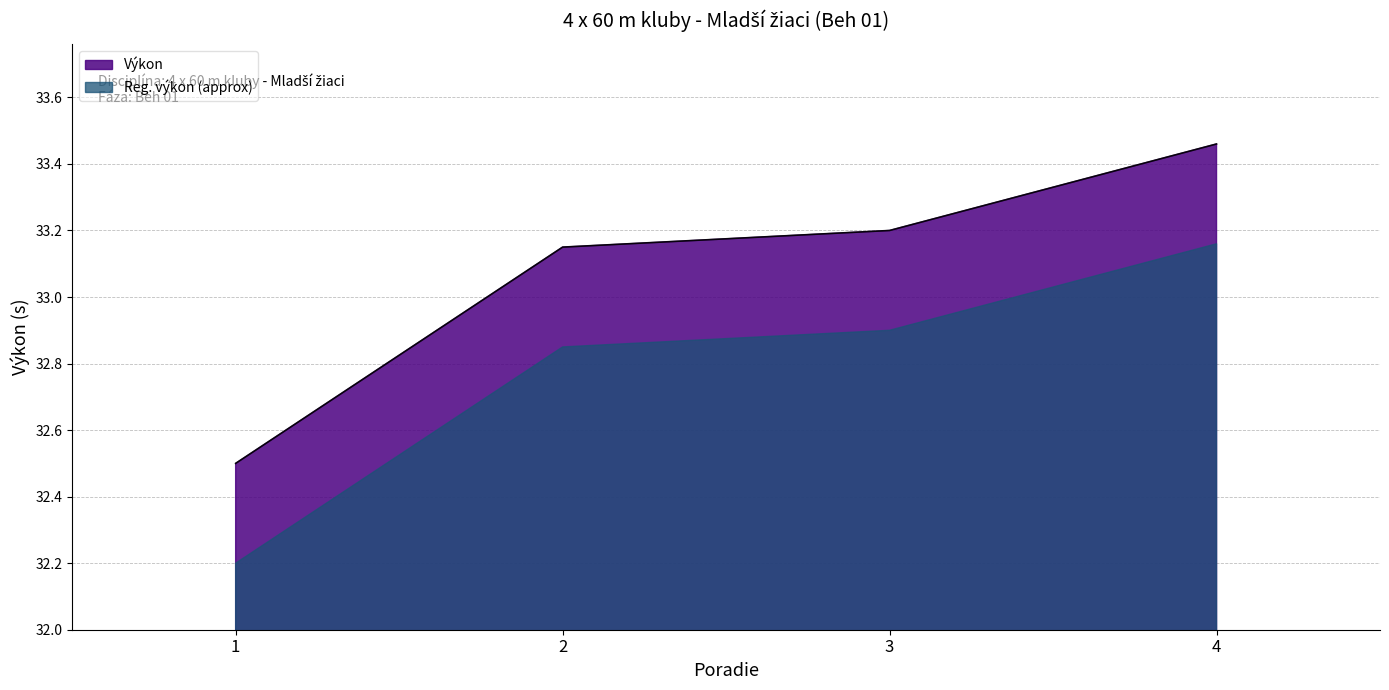

What is the value of the 4th point from the left?

33.5